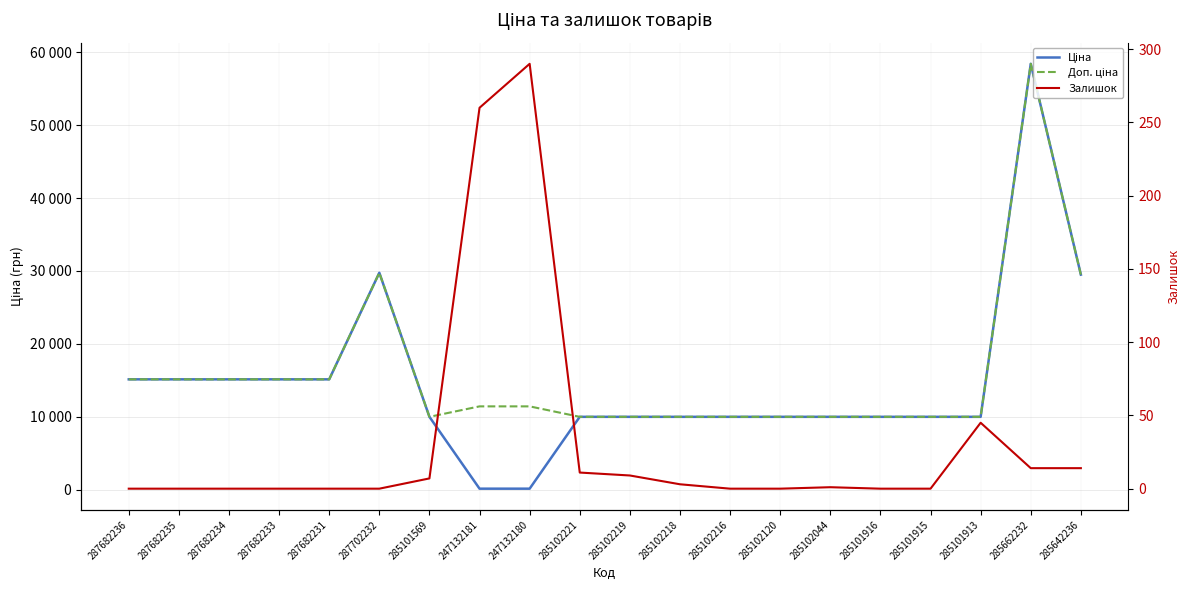

At 287682233, list the series in order from largest to smallest.

Ціна, Доп. ціна, Залишок